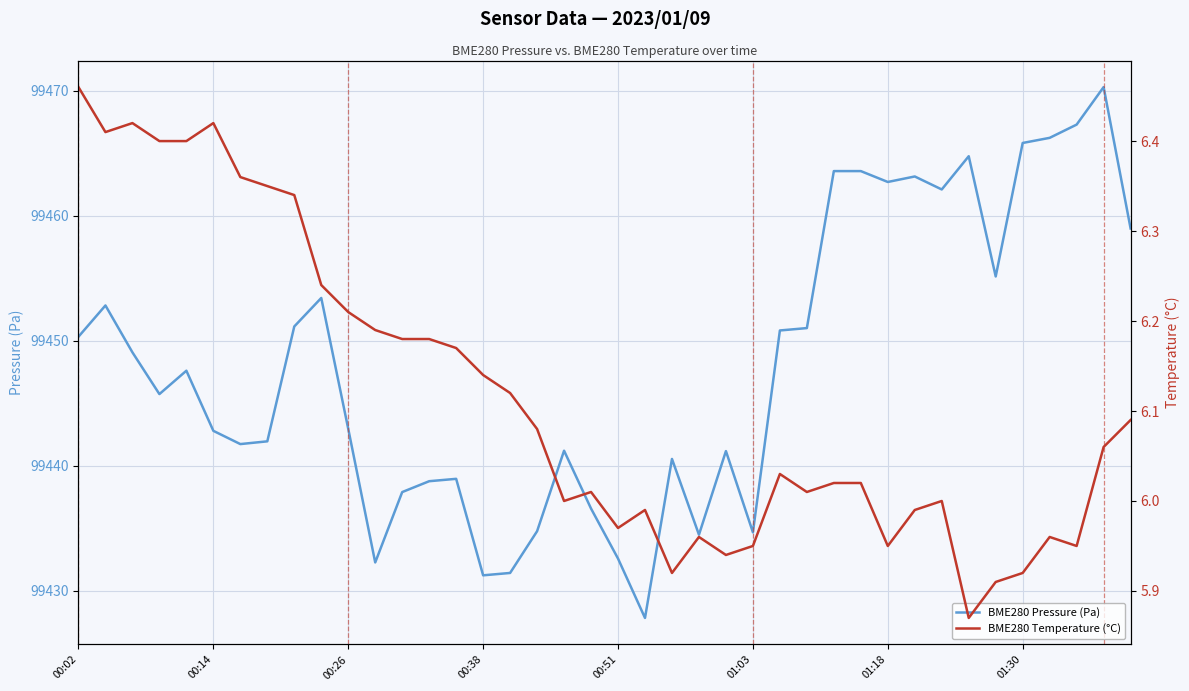

The BME280 Pressure (Pa) series shows 52242.6 at 01:03. True or false?

False